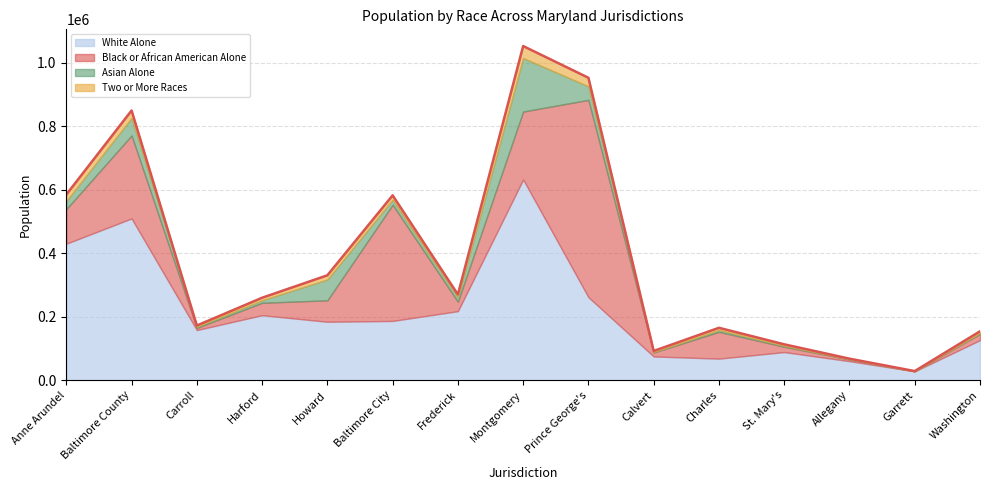

What is the difference between the maximum and second lowest values in the White Alone series?

572361